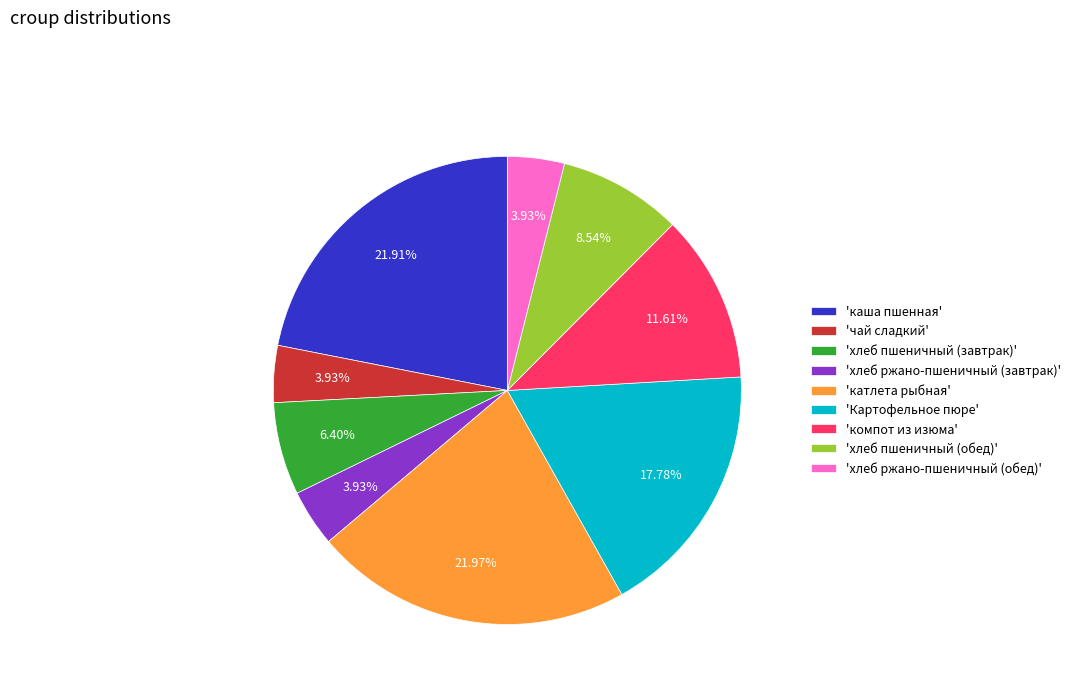

Is the sum of 'хлеб ржано-пшеничный (завтрак)' and 'катлета рыбная' greater than half?

No